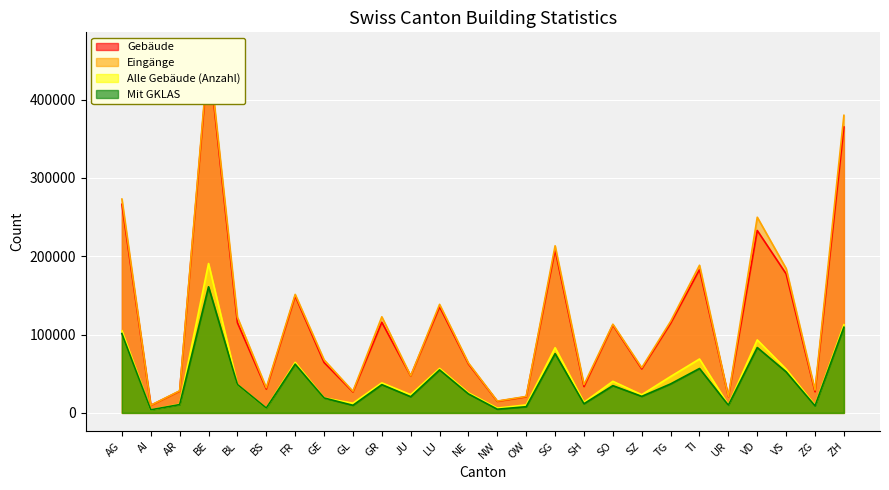

What is the sum of the Mit GKLAS values at GE and OW?

26972